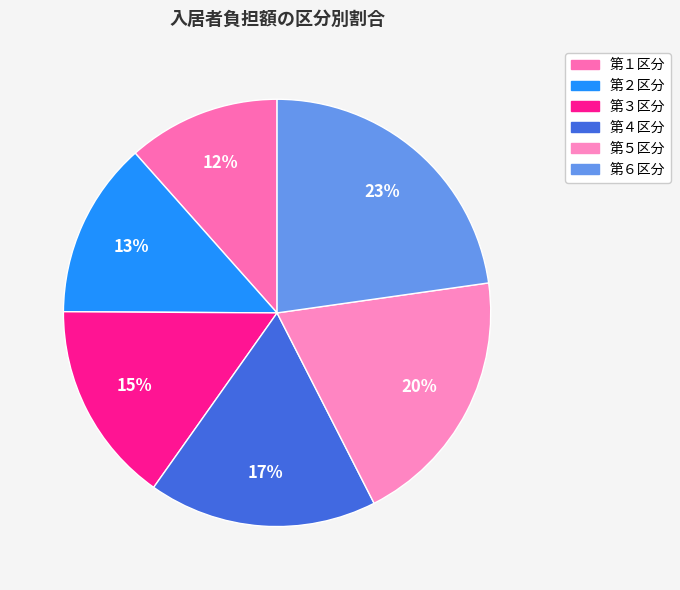

Which slice is the smallest?

第１区分